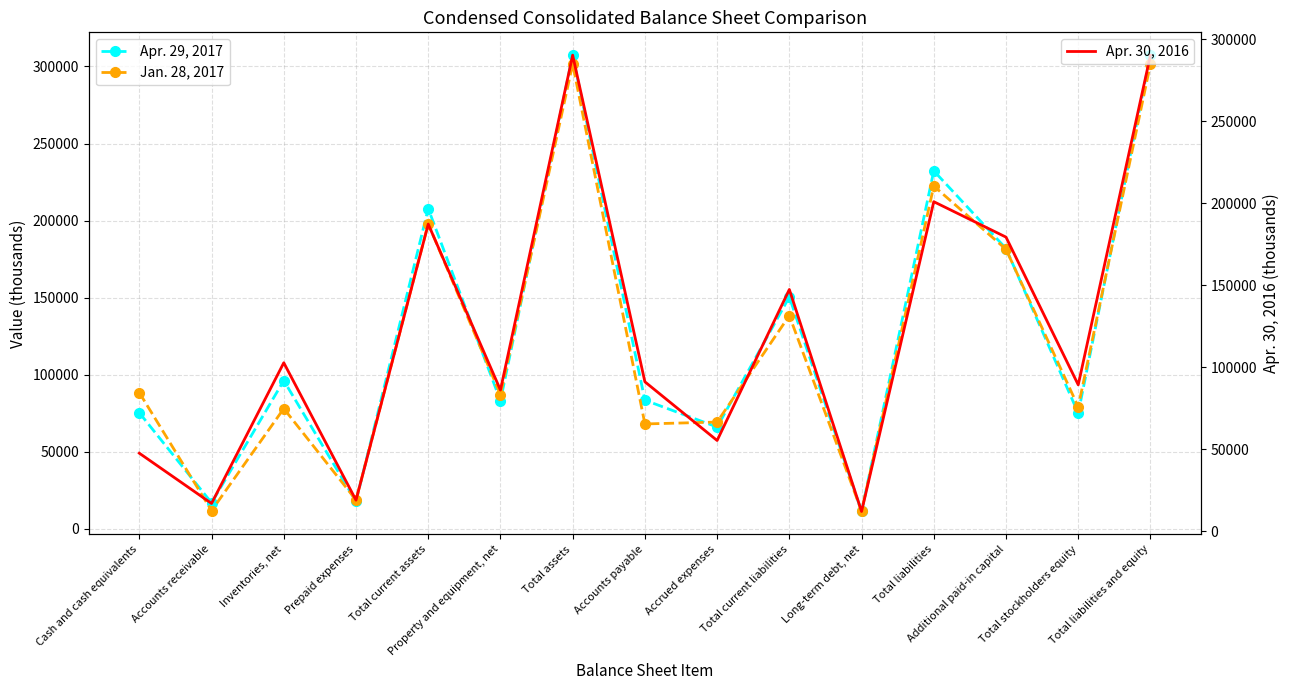

What is the spread (max minus min) of values at Accounts receivable?

5174